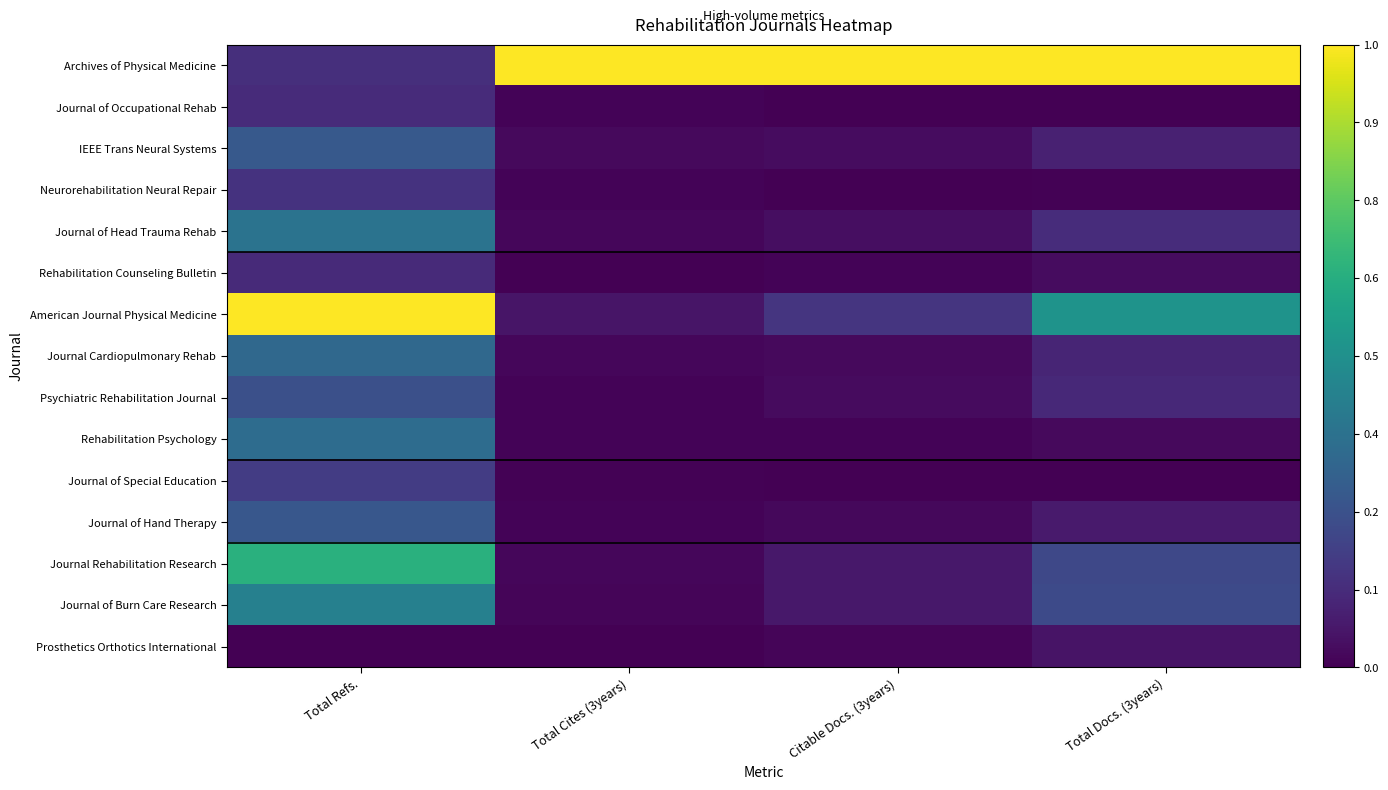

Which label corresponds to the smallest value in the chart?

Citable Docs. (3years)